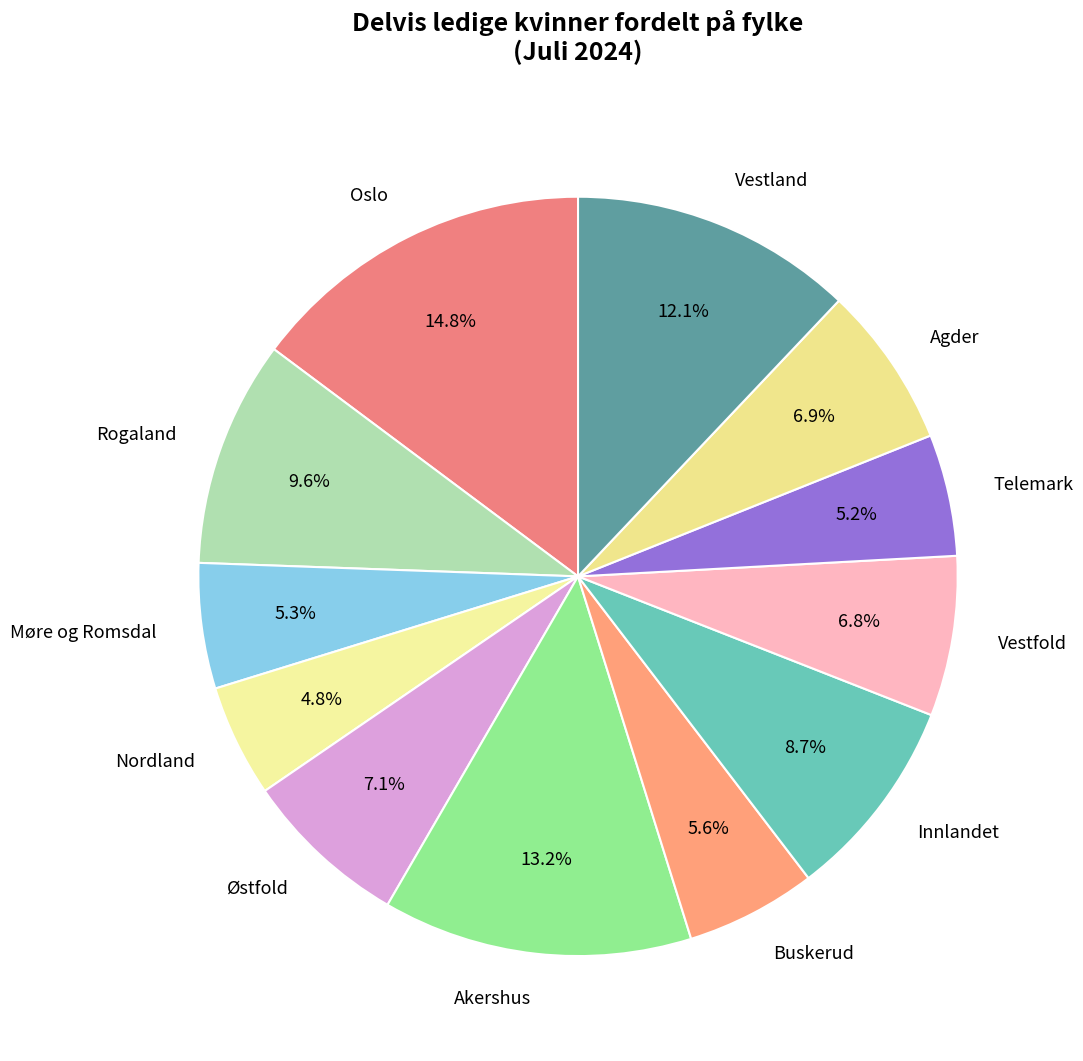

What percentage is the Vestland slice, to the nearest percent?

12%